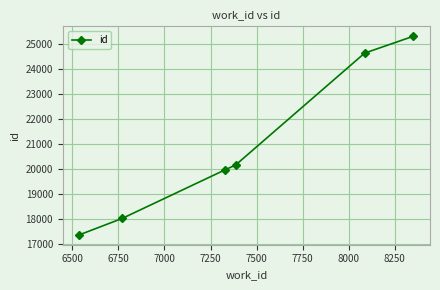

What is the average value?

20908